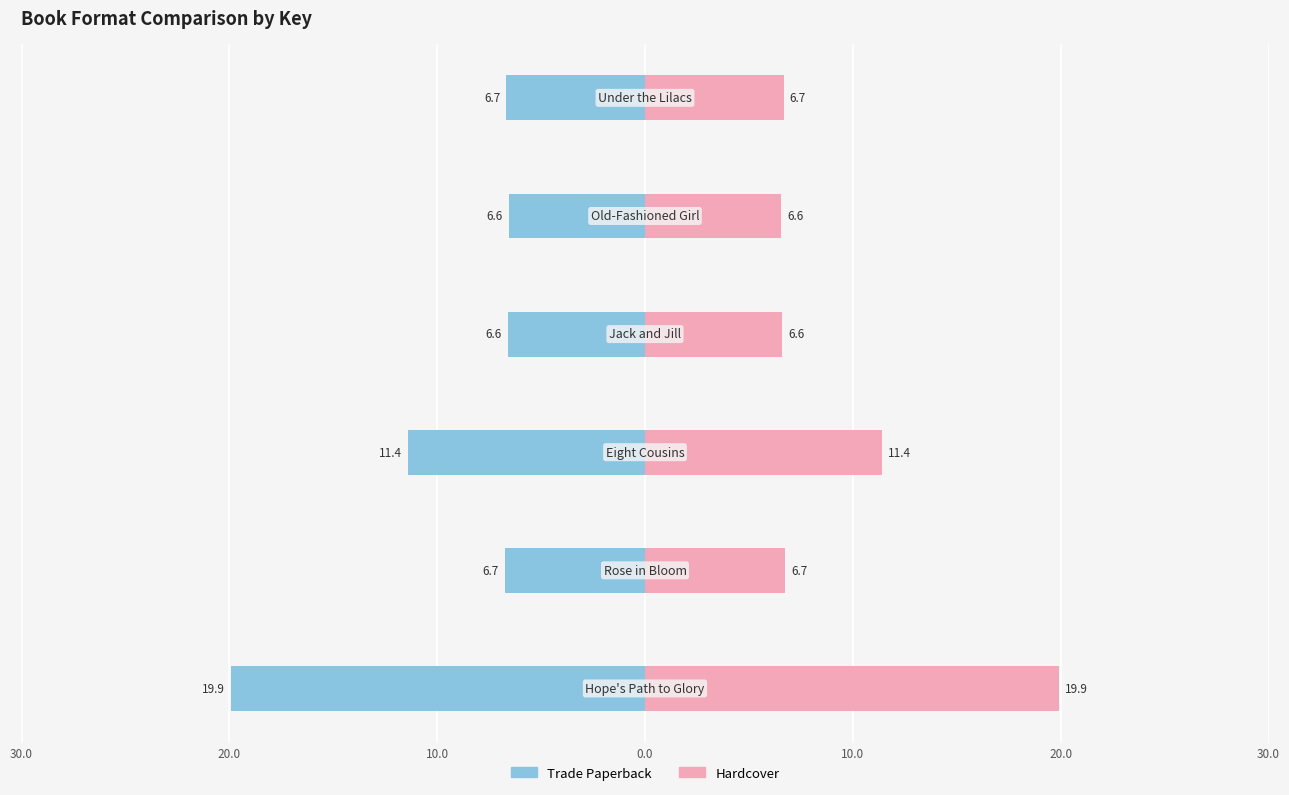

Reading left to right, what are all the values shown in this chart?

Trade Paperback: 30.0=-19.9	20.0=-6.7	10.0=-11.4	0.0=-6.6	10.0=-6.6	20.0=-6.7
Hardcover: 30.0=19.9	20.0=6.7	10.0=11.4	0.0=6.6	10.0=6.6	20.0=6.7